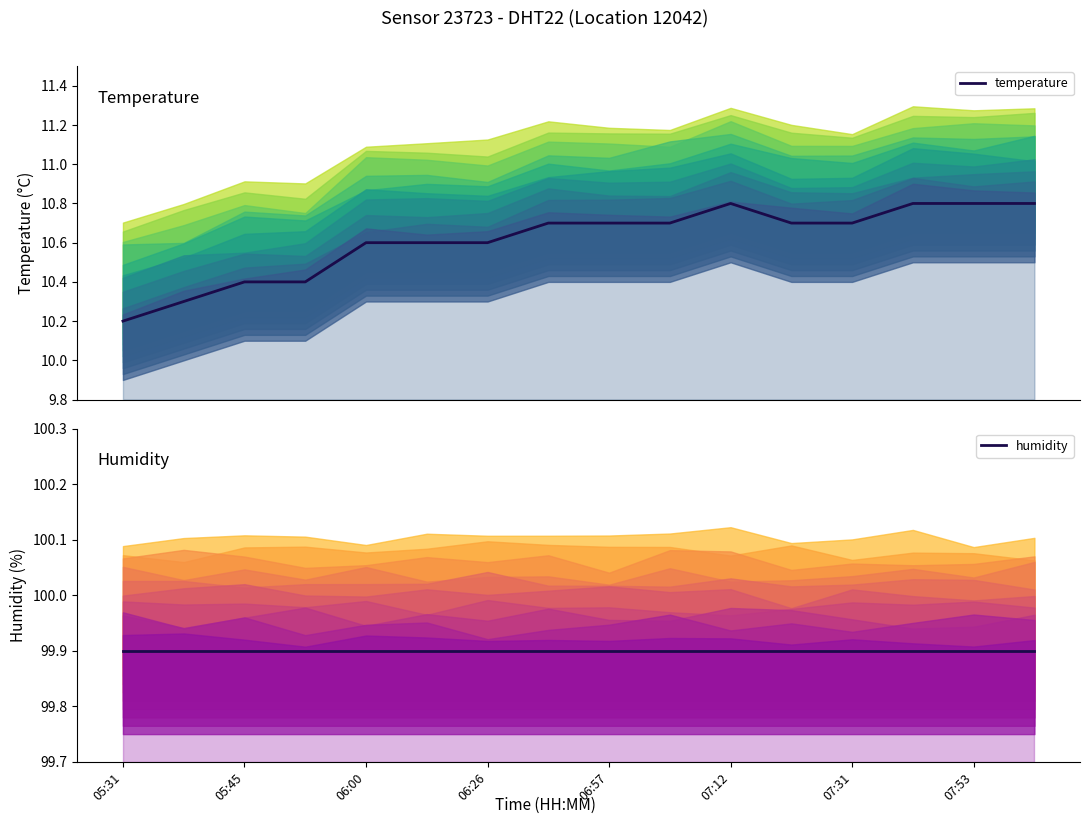

Where is humidity nearest to the value 99?

05:31